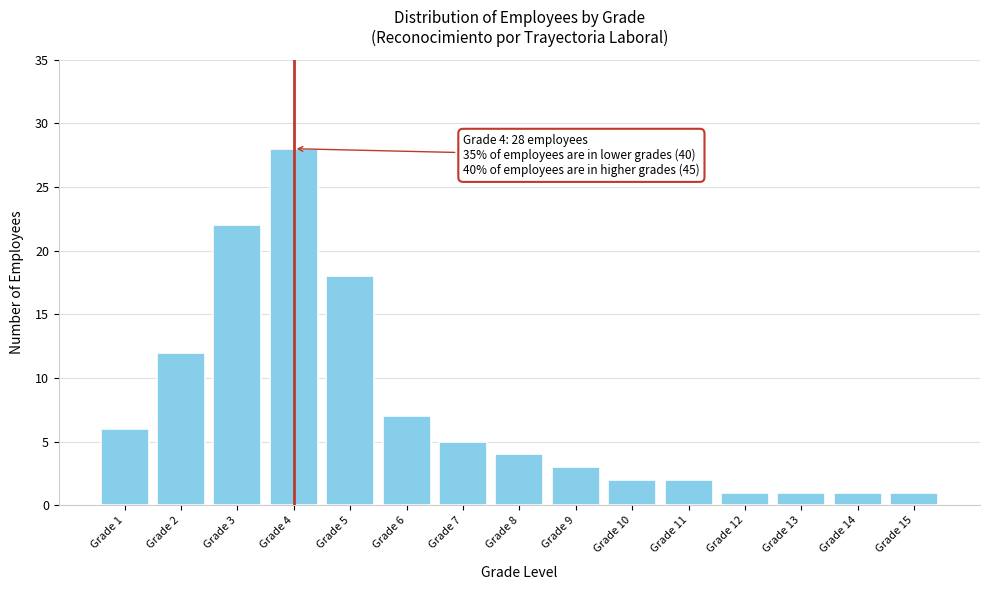

Reading left to right, extract all data points from this chart.

Grade 1=6	Grade 2=12	Grade 3=22	Grade 4=28	Grade 5=18	Grade 6=7	Grade 7=5	Grade 8=4	Grade 9=3	Grade 10=2	Grade 11=2	Grade 12=1	Grade 13=1	Grade 14=1	Grade 15=1